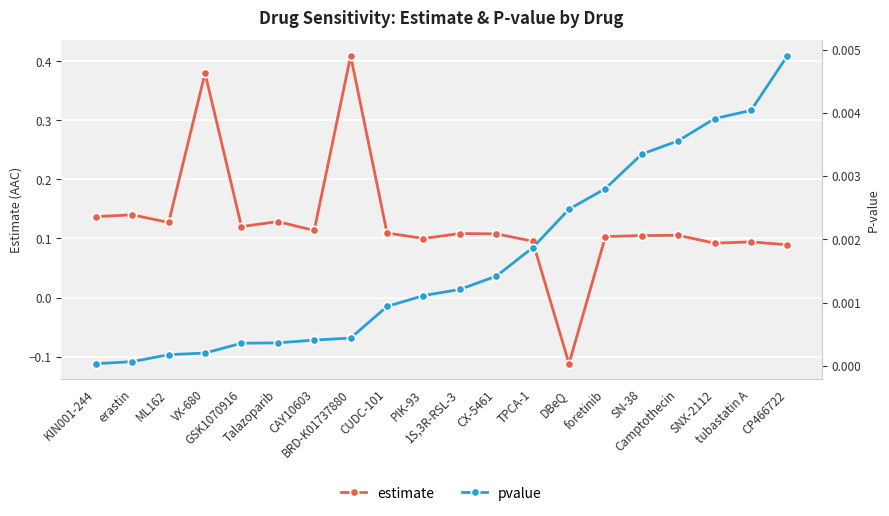

Rank the series by their average value, from lowest to highest.

pvalue, estimate